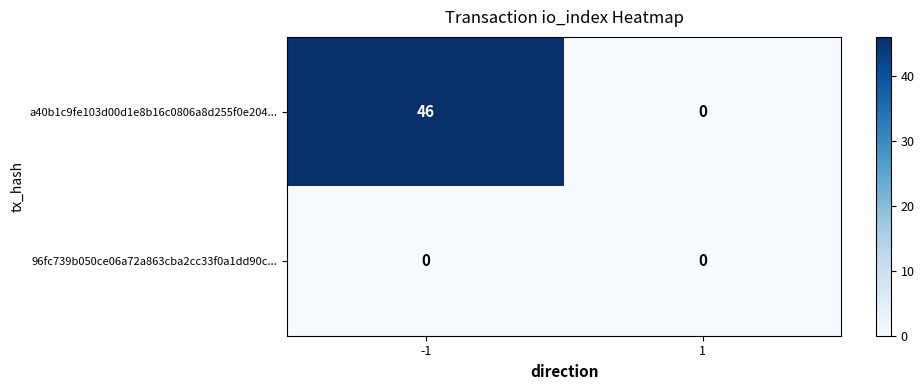

Which series has the largest total across all categories?

a40b1c9fe103d00d1e8b16c0806a8d255f0e204...